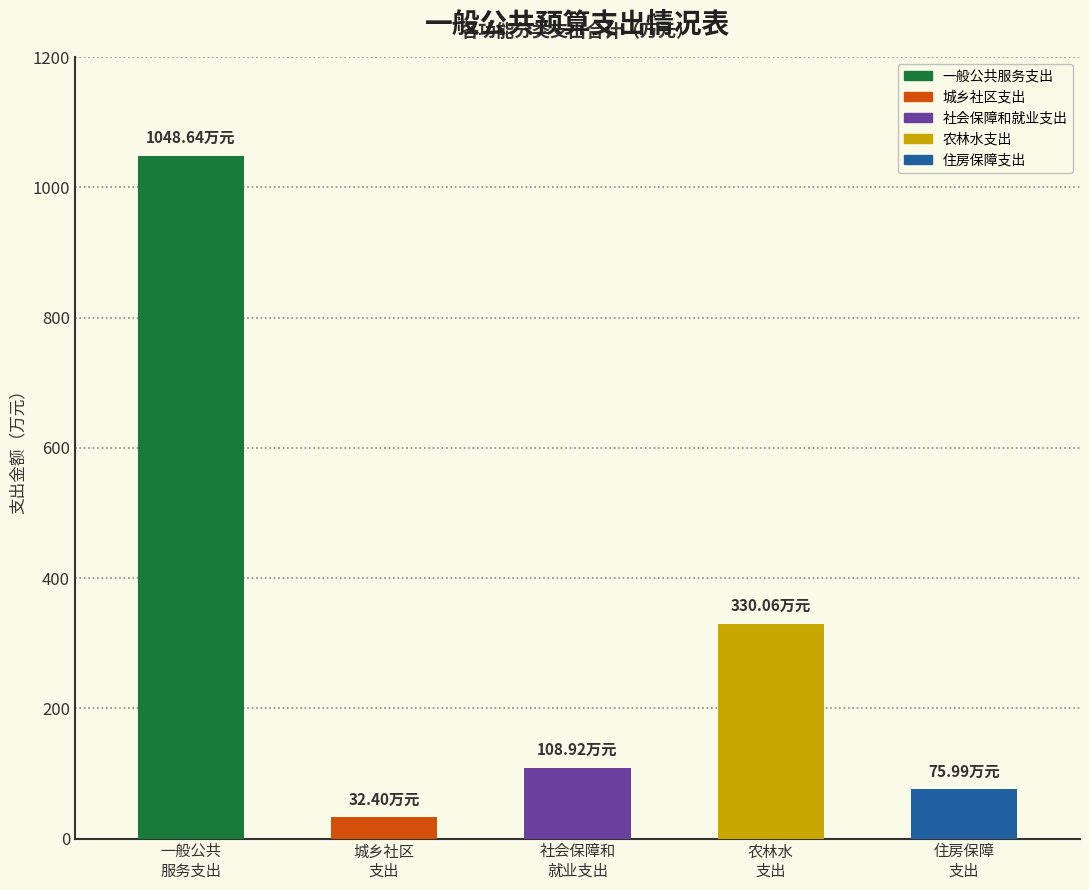

Does the chart contain stacked bars?

No